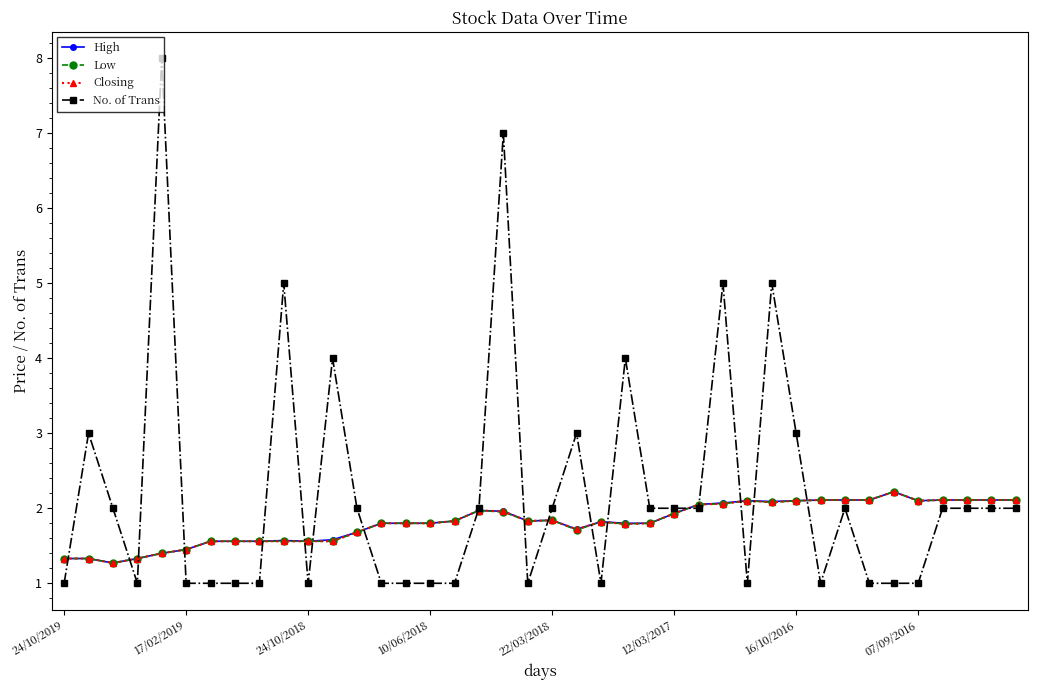

What is the lowest value of the Closing series?

1.3